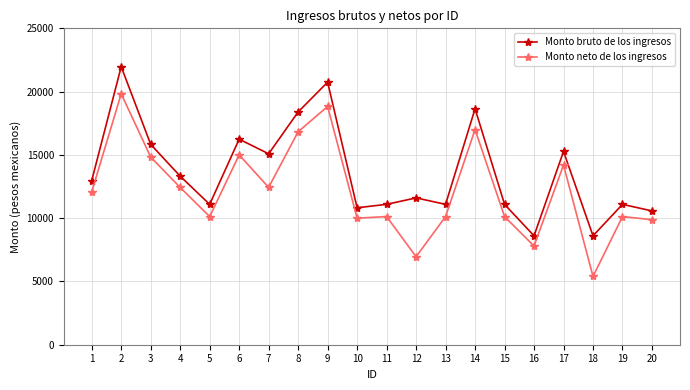

Read the Monto neto de los ingresos value at 8.

16827.0